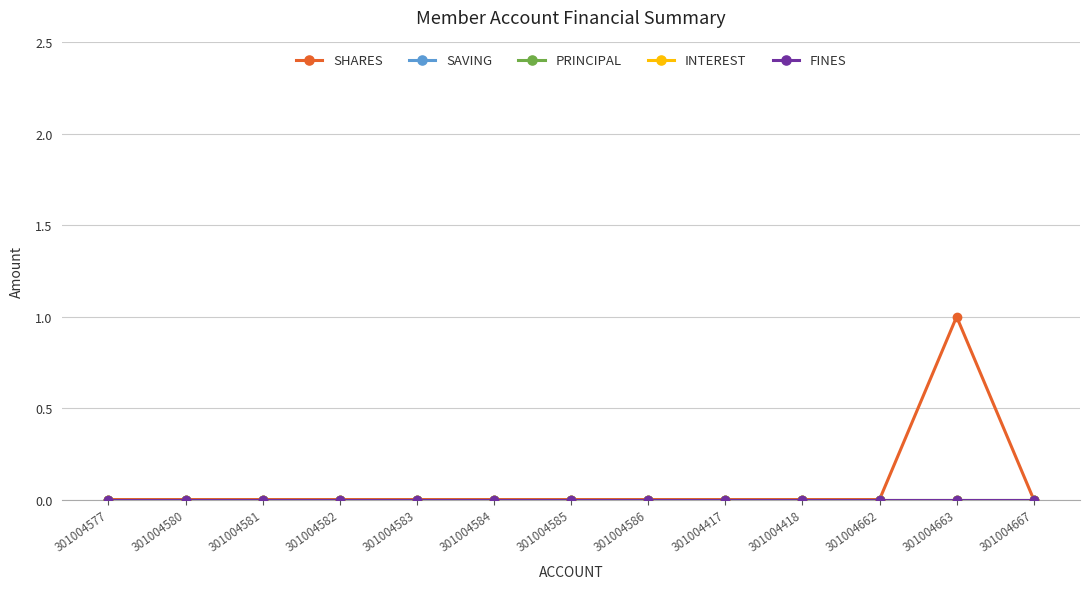

Reading left to right, list all the values displayed in this chart.

SHARES: 301004577=0	301004580=0	301004581=0	301004582=0	301004583=0	301004584=0	301004585=0	301004586=0	301004417=0	301004418=0	301004662=0	301004663=1	301004667=0
SAVING: 301004577=0	301004580=0	301004581=0	301004582=0	301004583=0	301004584=0	301004585=0	301004586=0	301004417=0	301004418=0	301004662=0	301004663=0	301004667=0
PRINCIPAL: 301004577=0	301004580=0	301004581=0	301004582=0	301004583=0	301004584=0	301004585=0	301004586=0	301004417=0	301004418=0	301004662=0	301004663=0	301004667=0
INTEREST: 301004577=0	301004580=0	301004581=0	301004582=0	301004583=0	301004584=0	301004585=0	301004586=0	301004417=0	301004418=0	301004662=0	301004663=0	301004667=0
FINES: 301004577=0	301004580=0	301004581=0	301004582=0	301004583=0	301004584=0	301004585=0	301004586=0	301004417=0	301004418=0	301004662=0	301004663=0	301004667=0